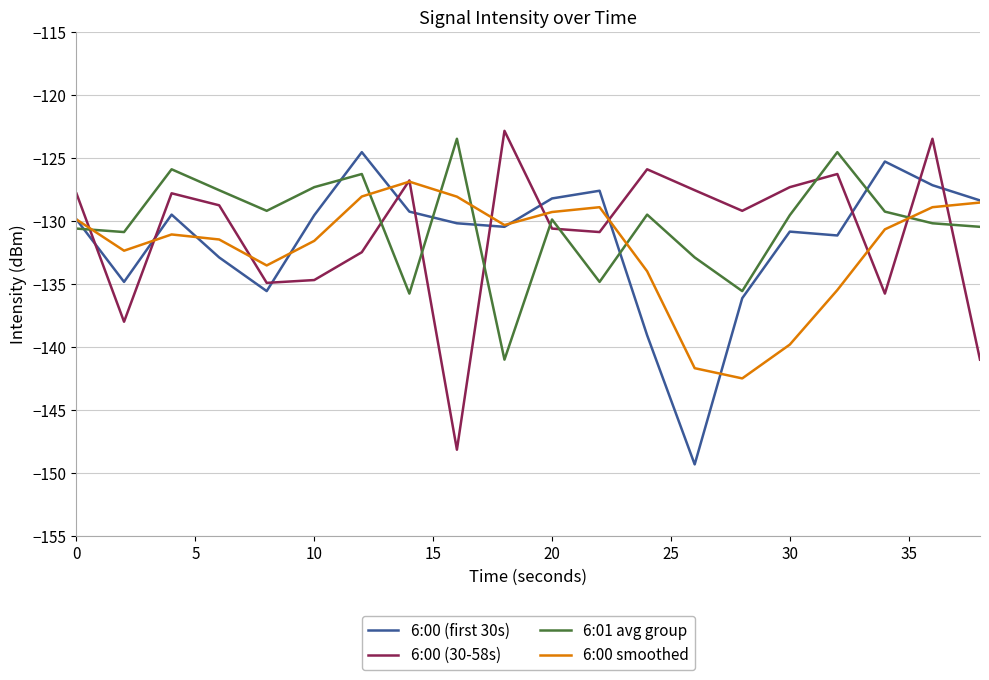

How many series are shown in this chart?

4